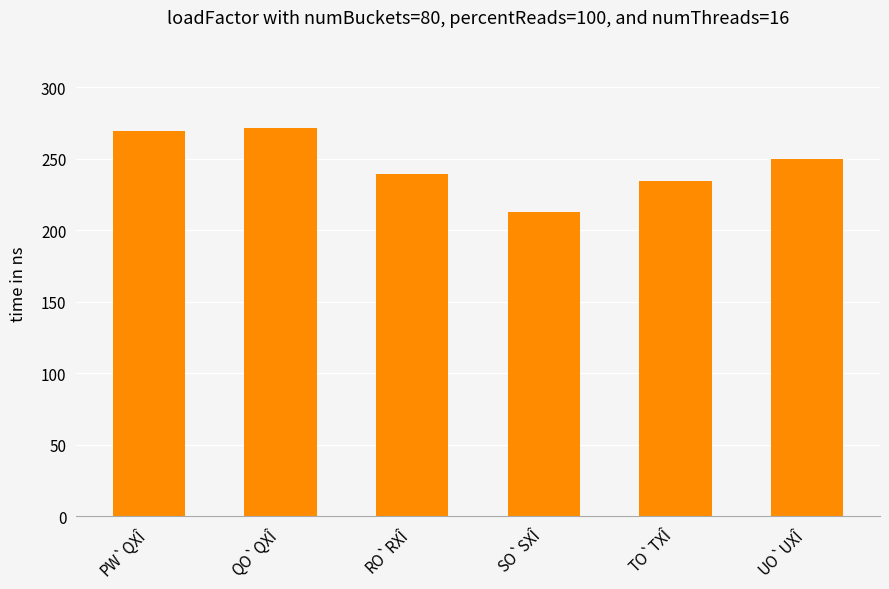

What is the difference between the maximum and minimum values?

58.5